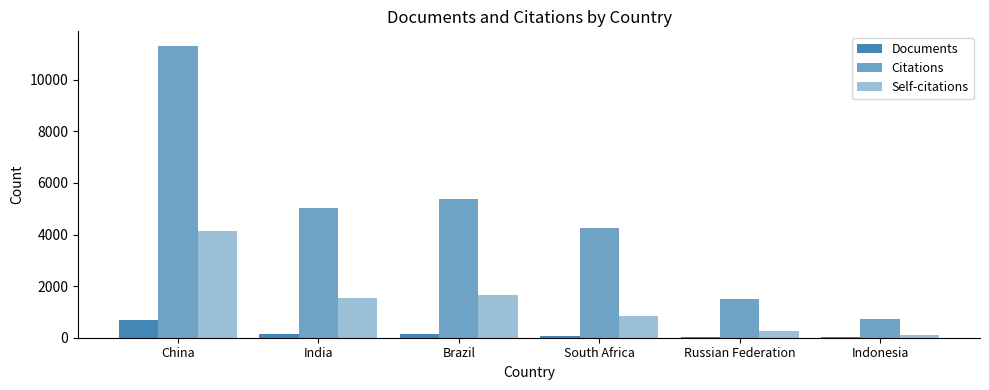

Rank the series at China from lowest to highest value.

Documents, Self-citations, Citations